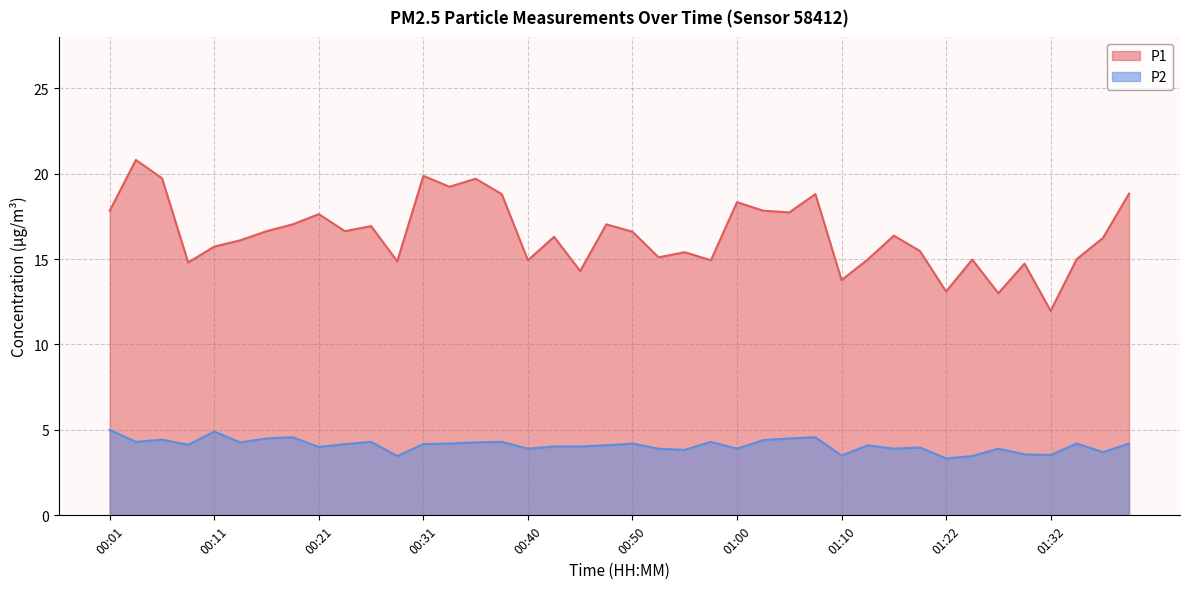

True or false: P2 and P1 intersect in this chart.

False